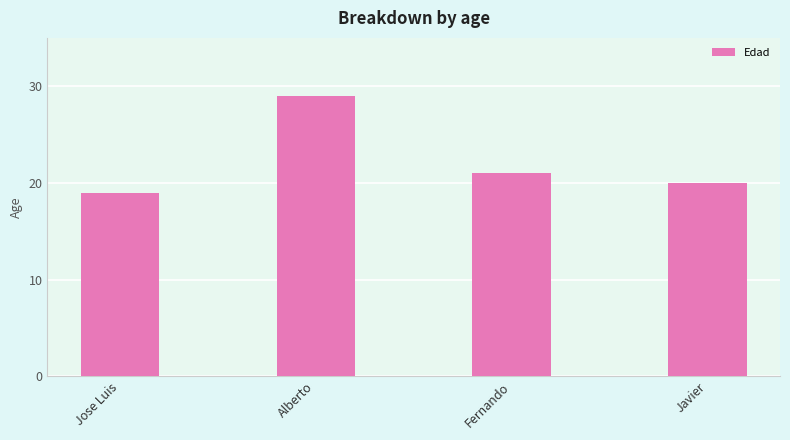

Does the chart contain stacked bars?

No